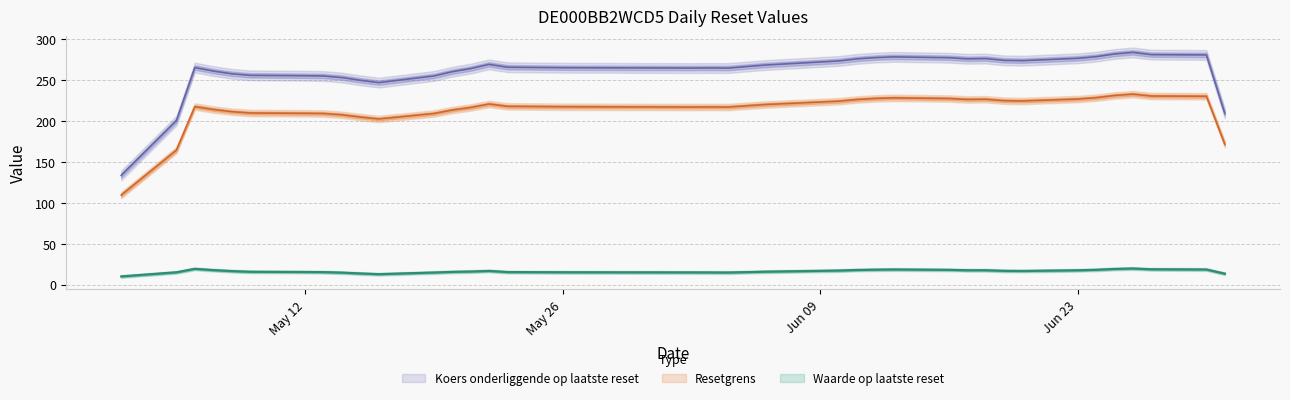

What is the value of the Koers onderliggende op laatste reset point at the 21st from the left?

267.7